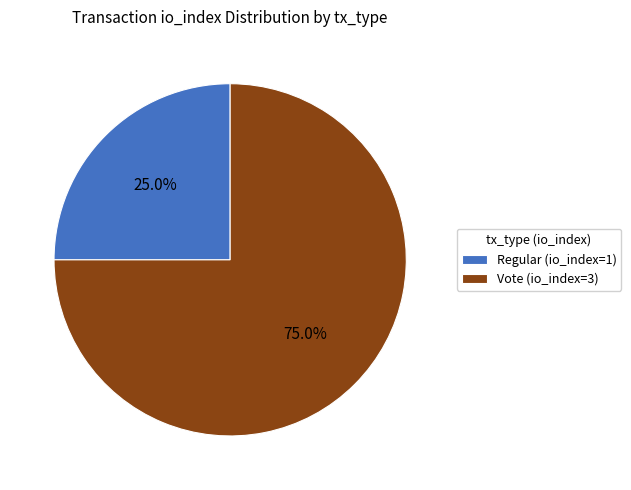

Does any single category account for the majority?

Yes